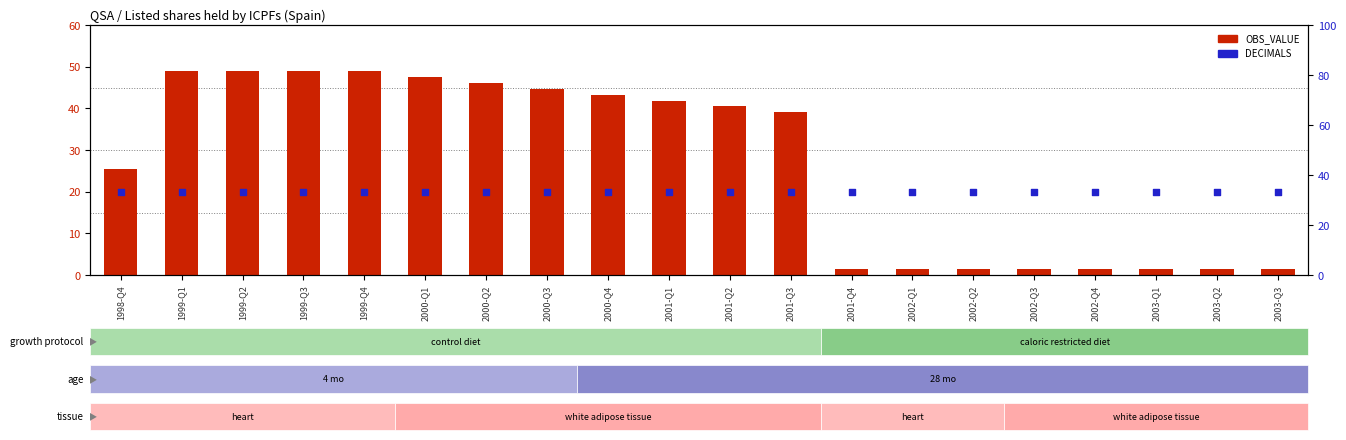

What are all the series names shown in the legend?

OBS_VALUE, DECIMALS